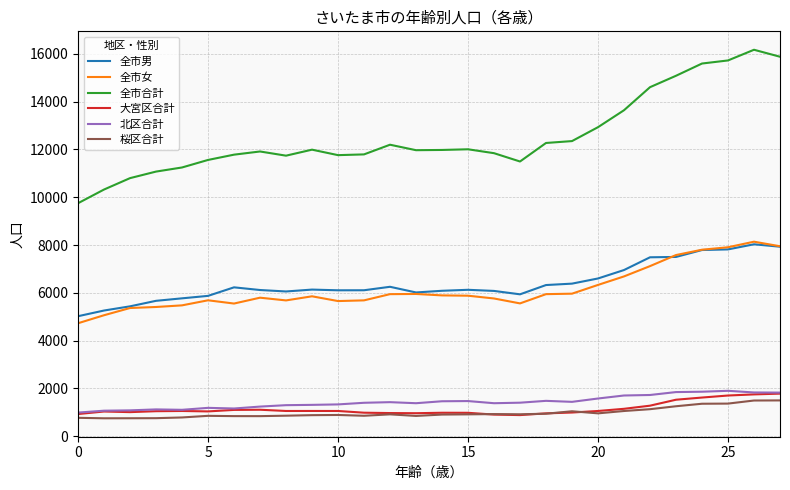

Which series has the largest total across all categories?

全市合計